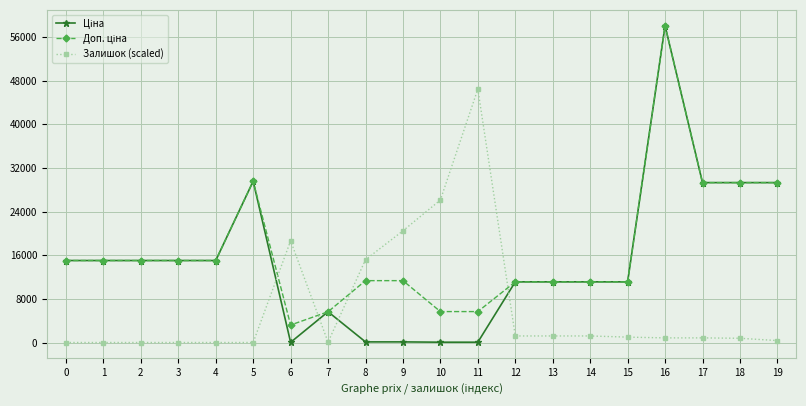

At which category is the sum across all series the highest?

16